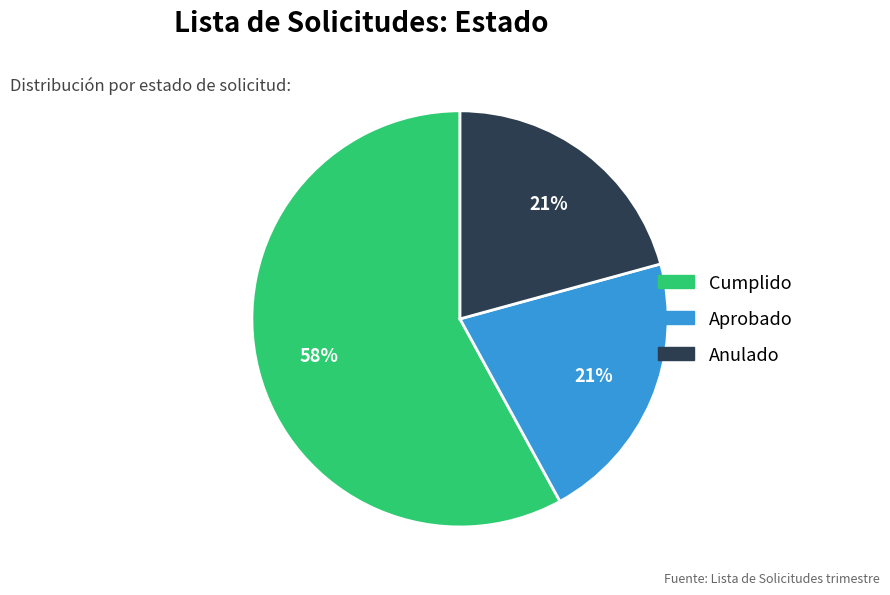

Between Cumplido and Anulado, which is larger?

Cumplido